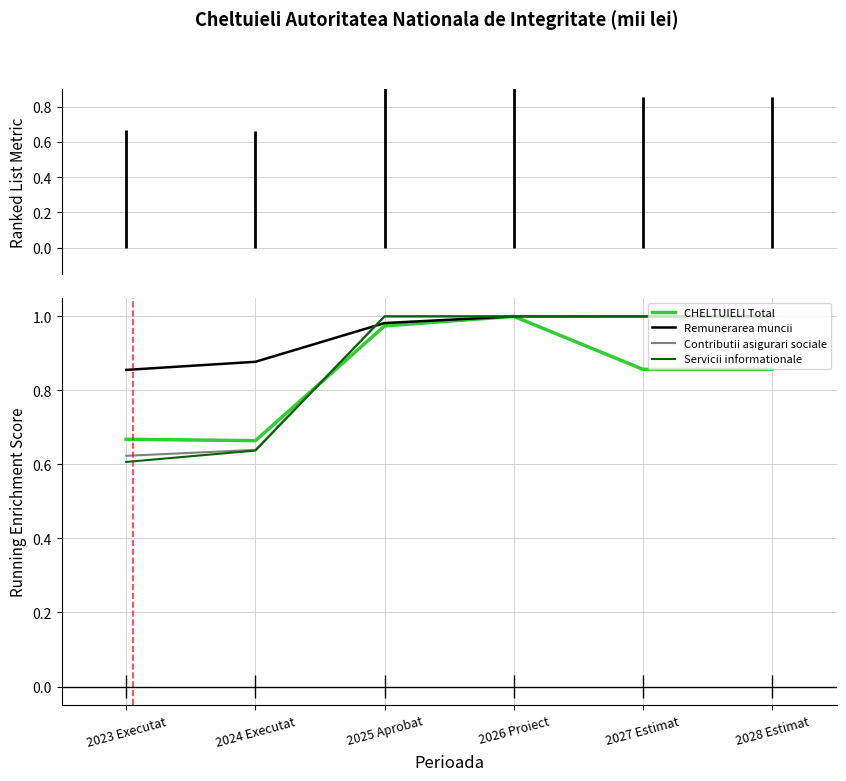

What position from the left is 2023 Executat?

1